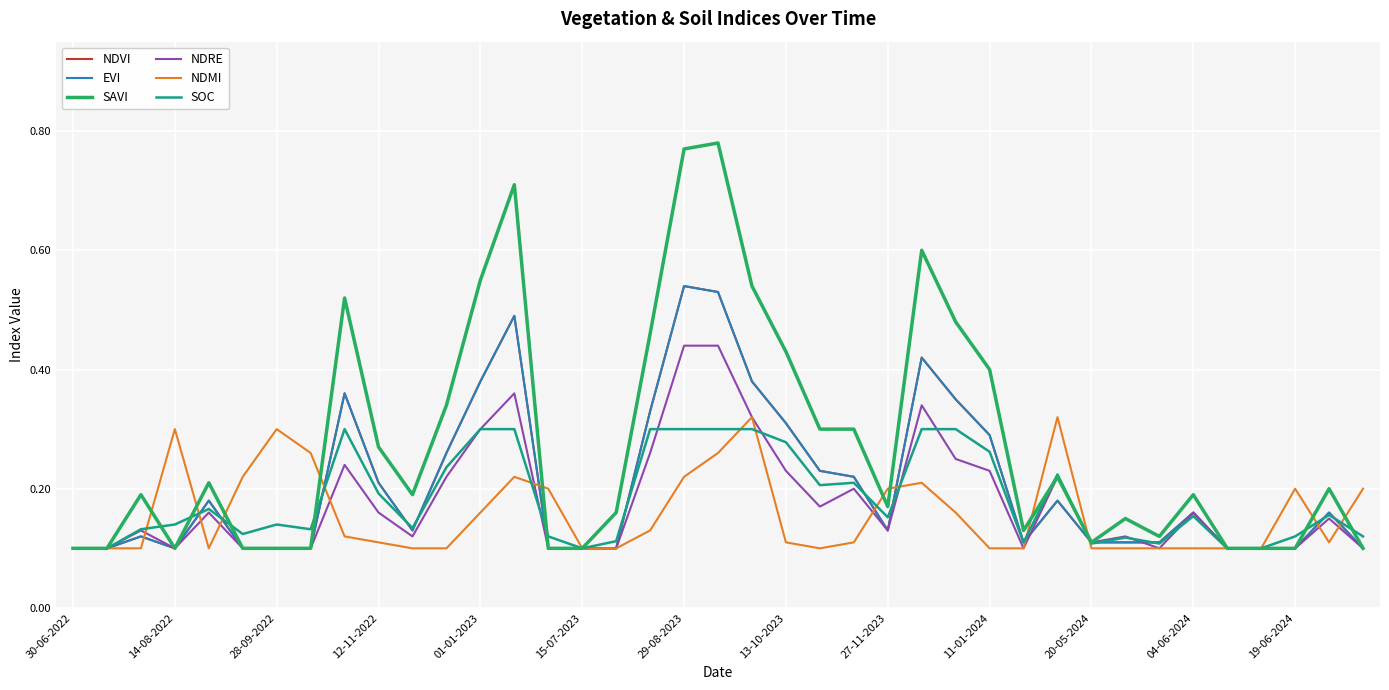

What is the lowest value of the NDRE series?

0.1